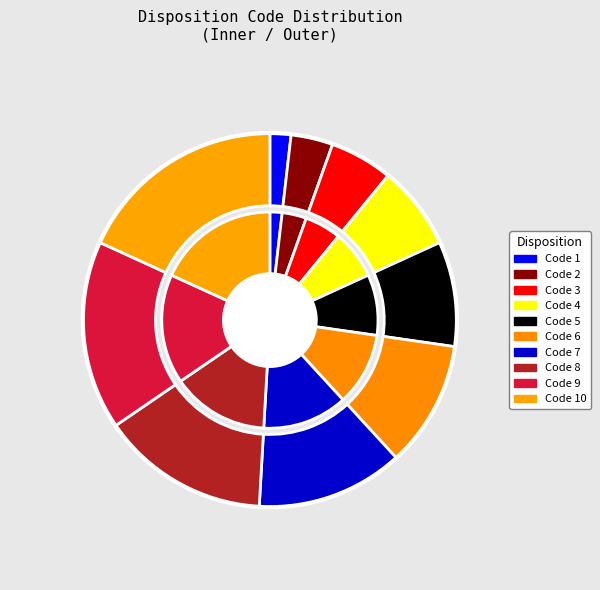

Is Code 1 the majority of the pie?

No